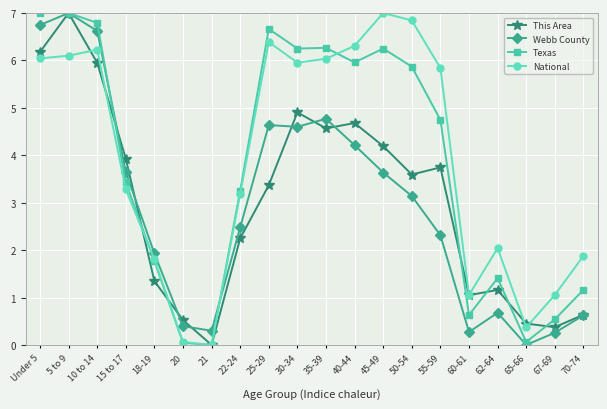

Between 5 to 9 and 21, which series saw the biggest shift?

This Area